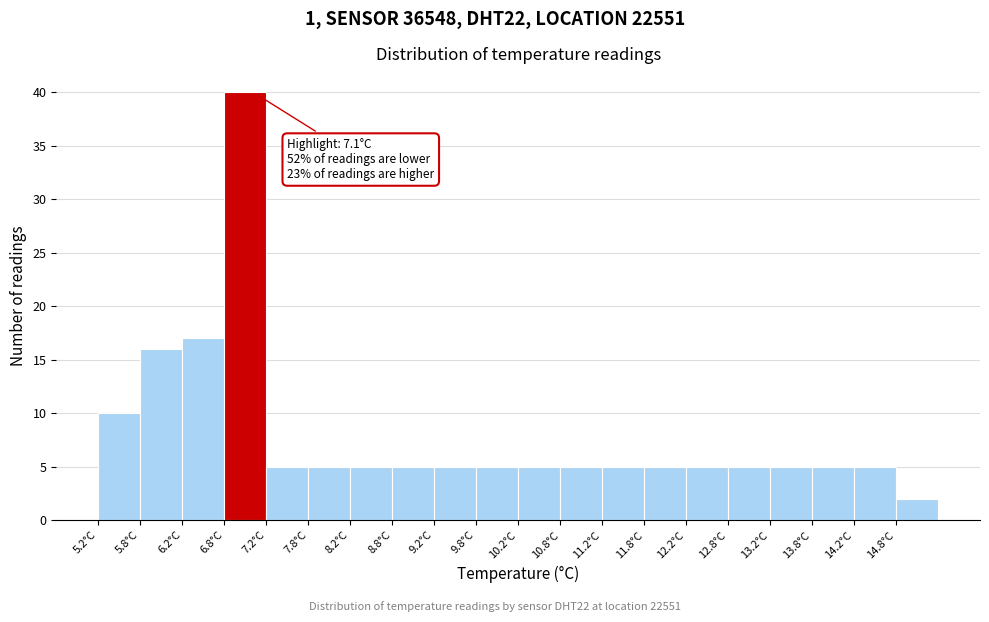

Which range on the x-axis has the tallest bar?

6.75 to 7.25